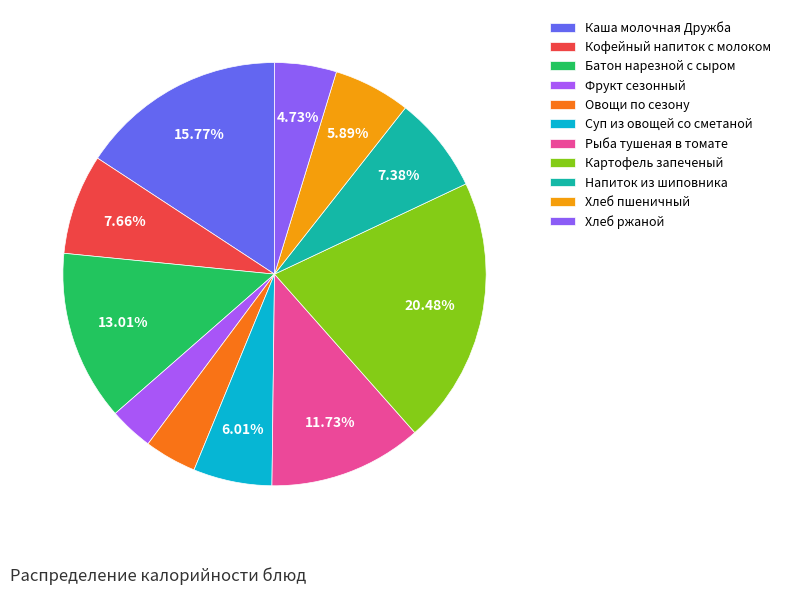

Rank the categories by value from highest to lowest.

Картофель запеченый, Каша молочная Дружба, Батон нарезной с сыром, Рыба тушеная в томате, Кофейный напиток с молоком, Напиток из шиповника, Суп из овощей со сметаной, Хлеб пшеничный, Хлеб ржаной, Овощи по сезону, Фрукт сезонный